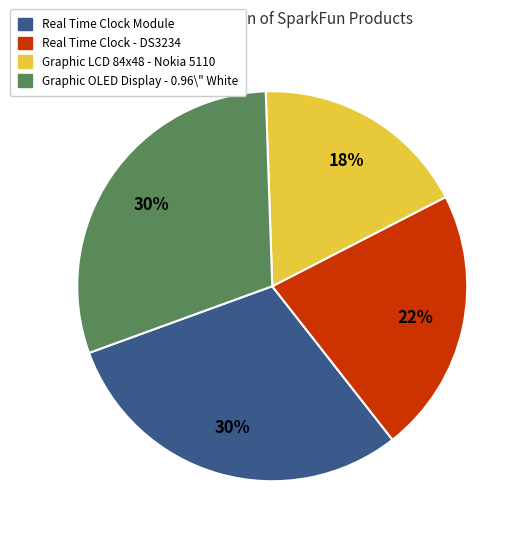

Is there any slice that represents more than half of the pie?

No